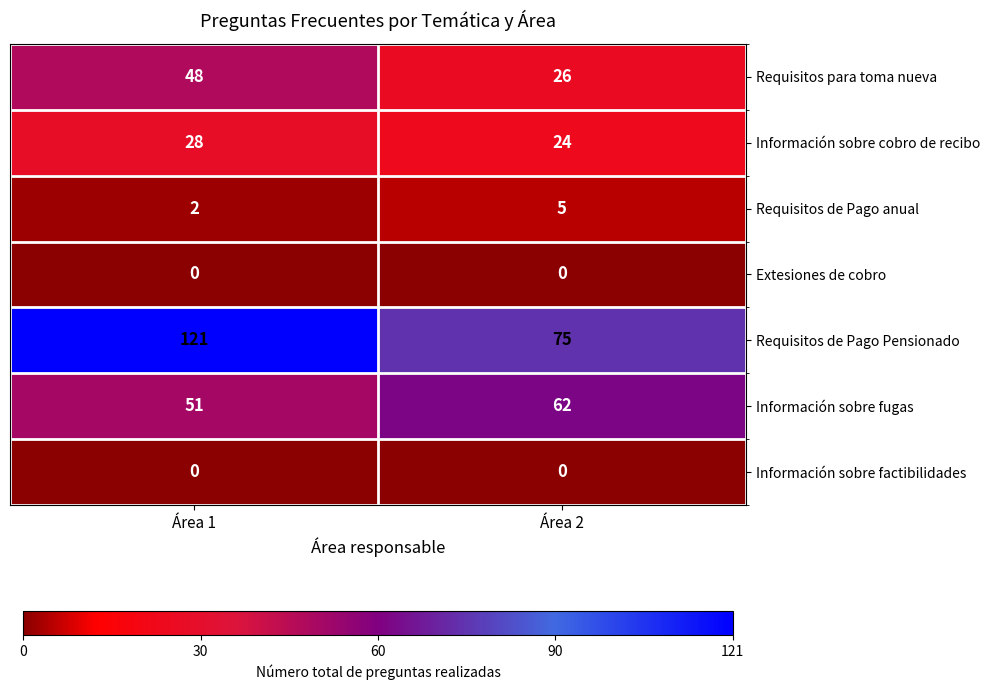

Which series changed the most between Área 1 and Área 2?

Requisitos de Pago Pensionado